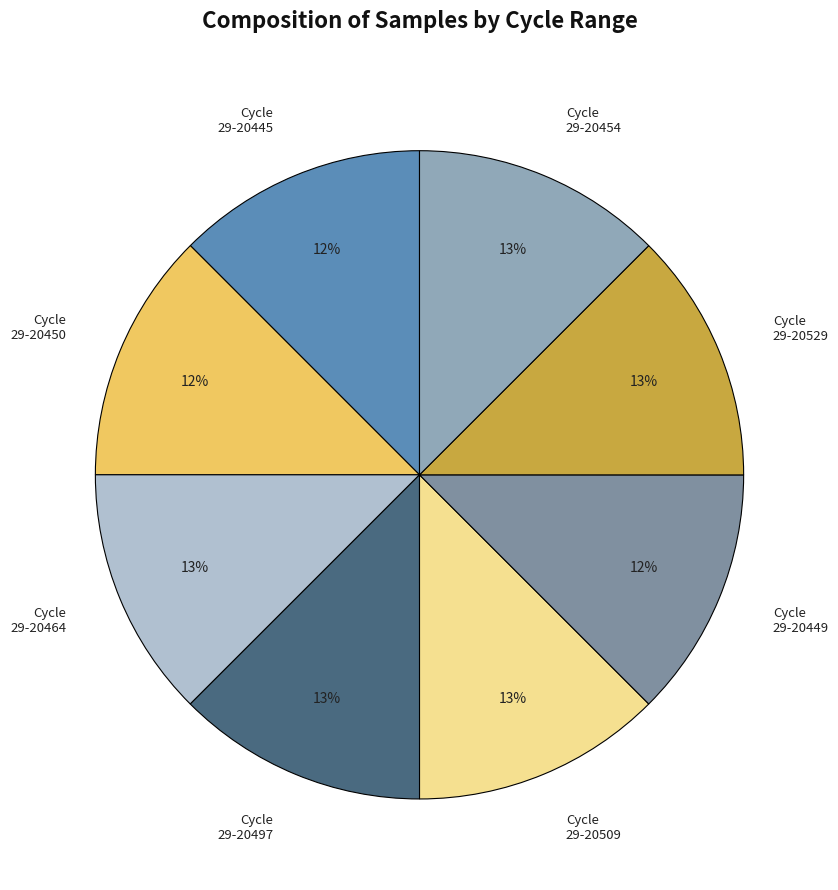

To the nearest percent, what percentage of the pie is Cycle 29-20509?

13%